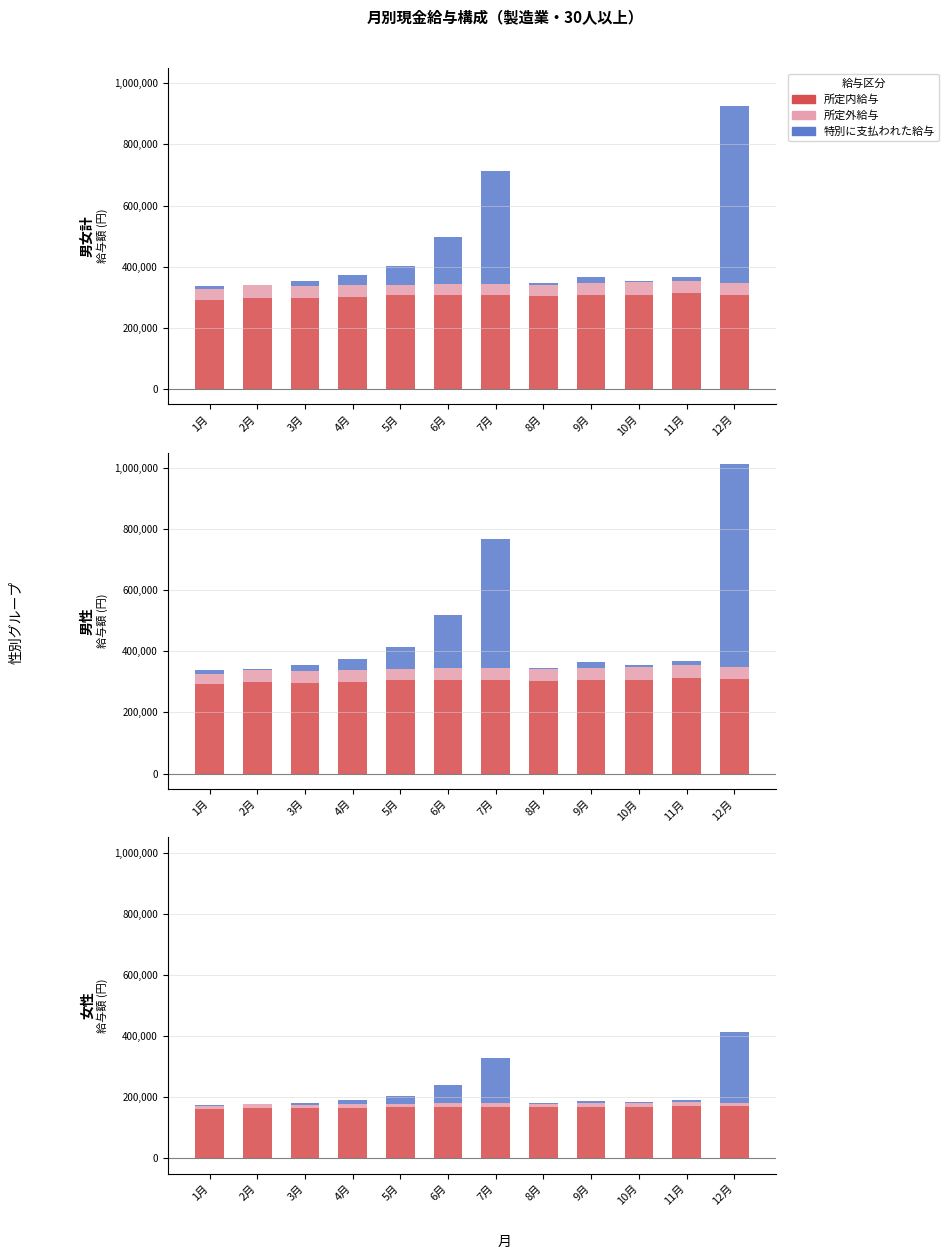

Which has a higher value, 4月 or 12月?

12月